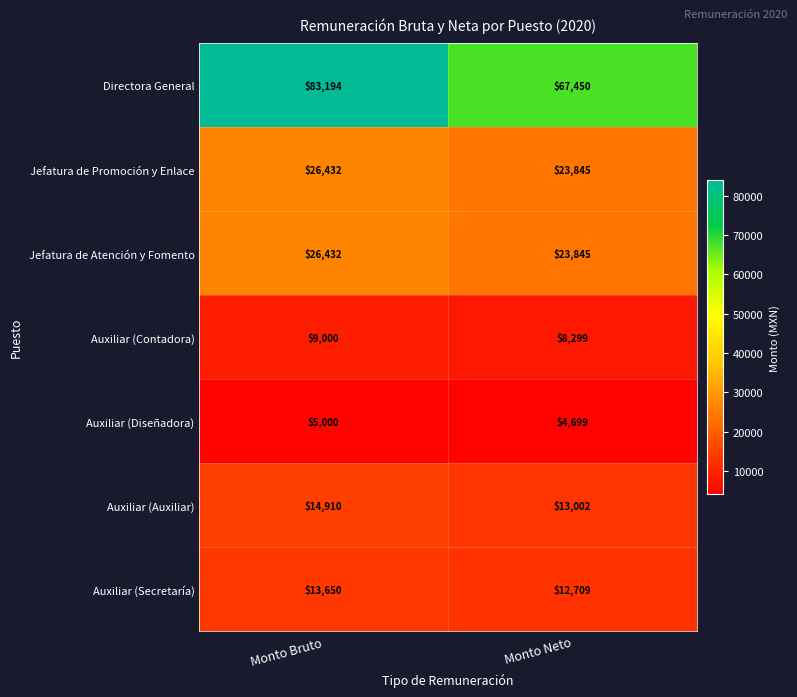

What is the difference between the Directora General values at Monto Bruto and Monto Neto?

15744